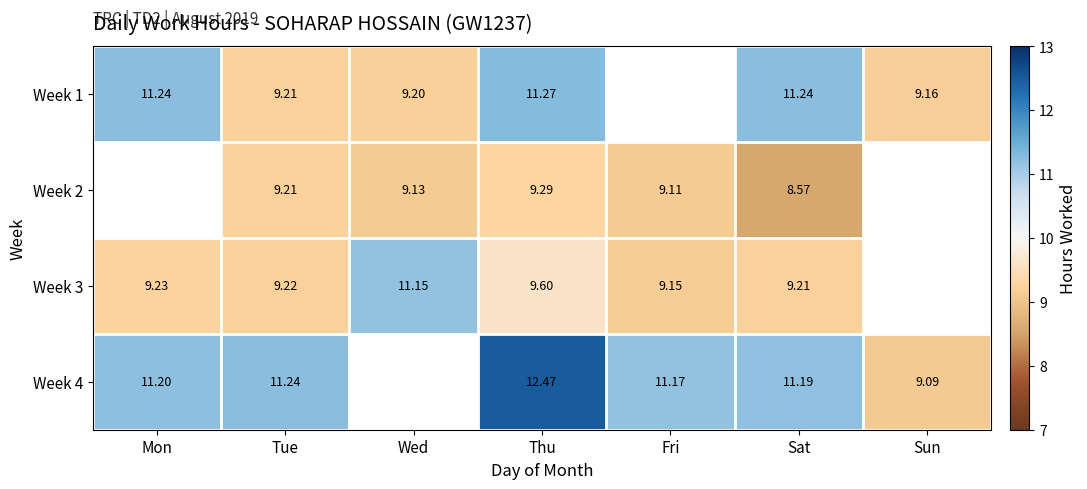

How many data points does each series have?

7